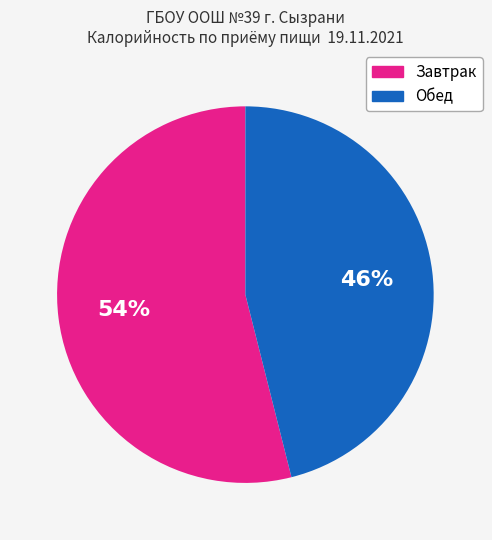

Approximately how many times larger is the value at Завтрак compared to Обед?

1.2